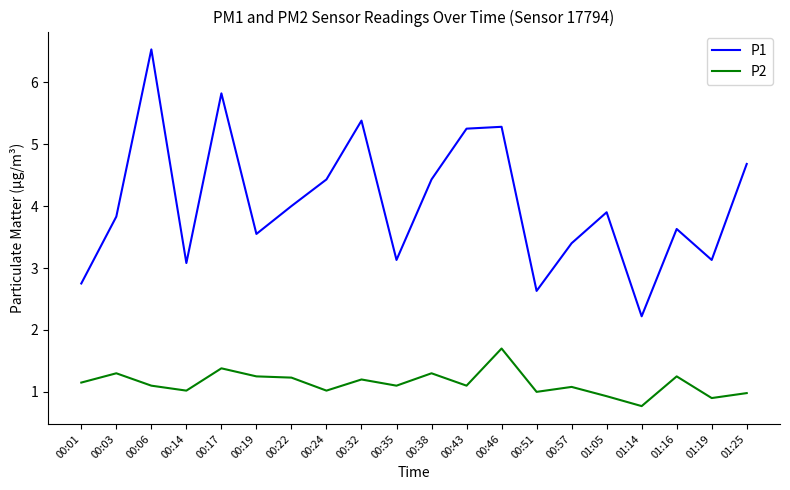

Which series has the largest total across all categories?

P1